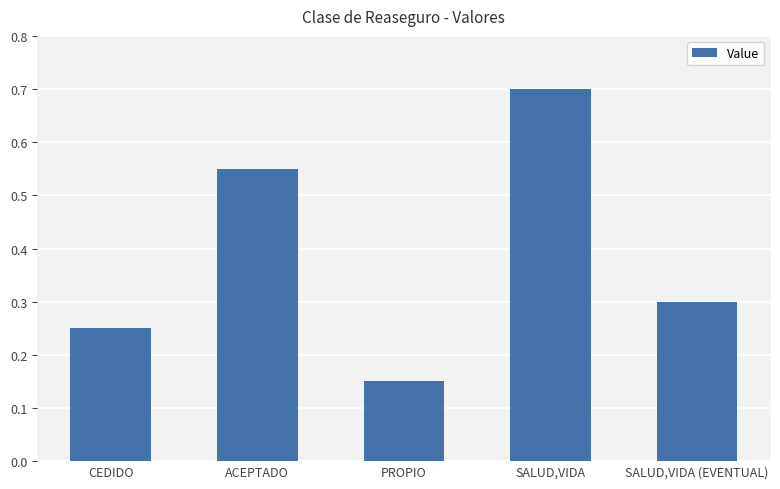

What is the label of the 4th bar from the right?

ACEPTADO